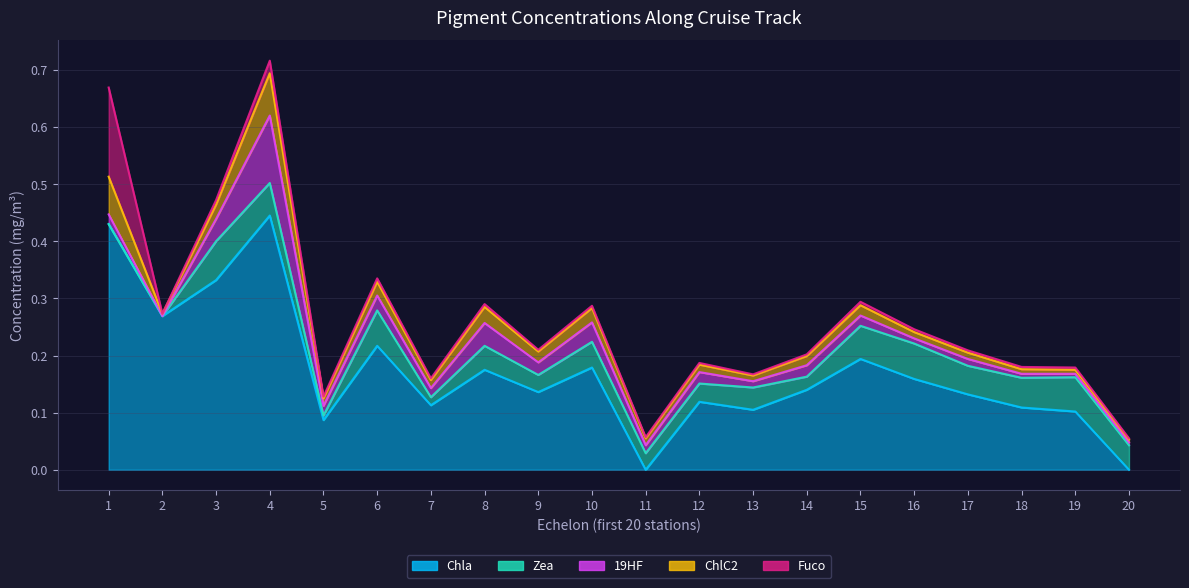

True or false: Zea and ChlC2 cross at least once.

True